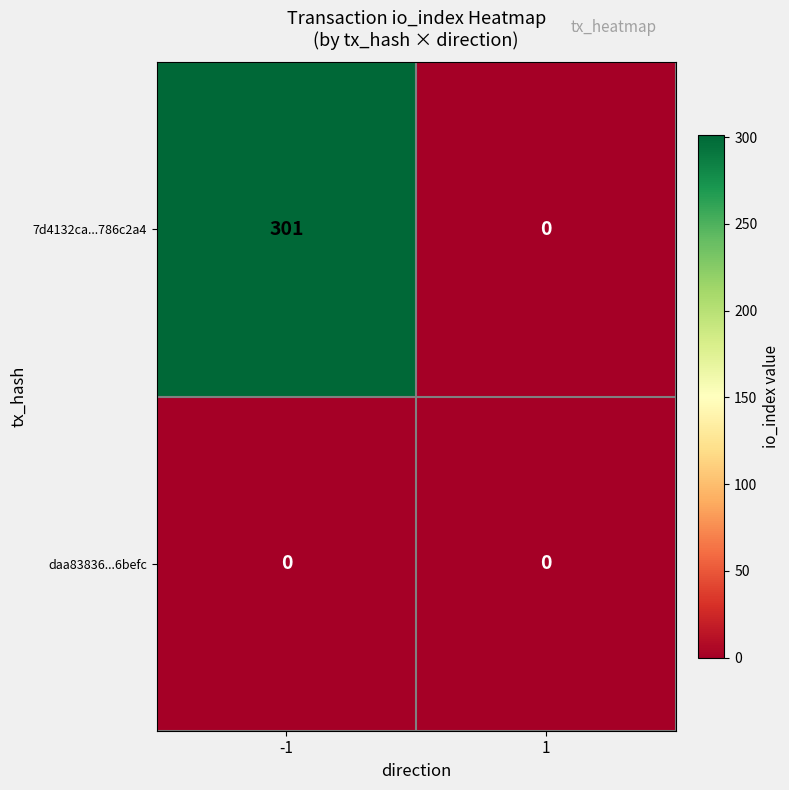

Which series has the largest range (max minus min)?

7d4132ca...786c2a4